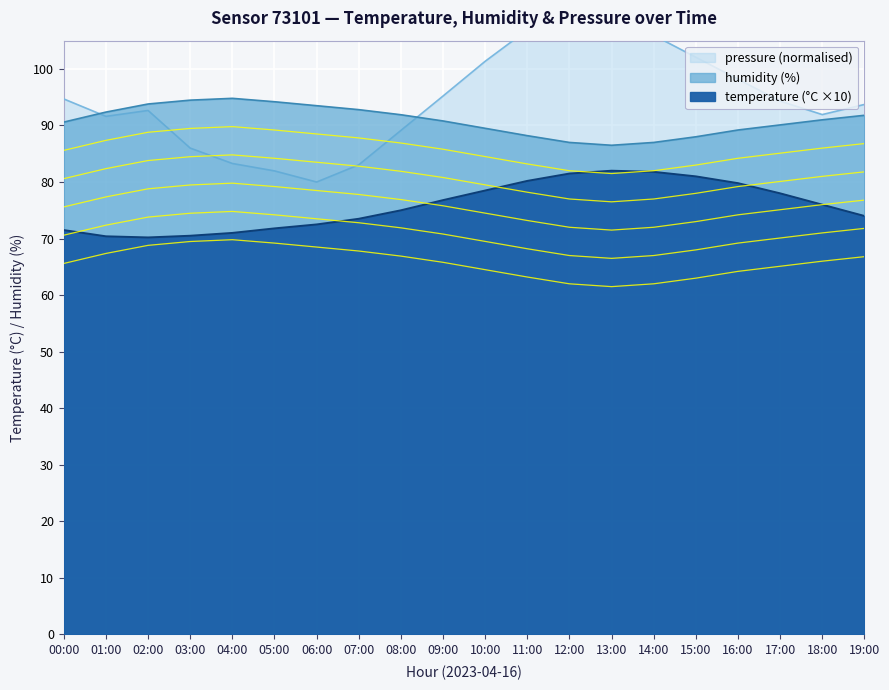

At which category is the sum across all series the highest?

12:00